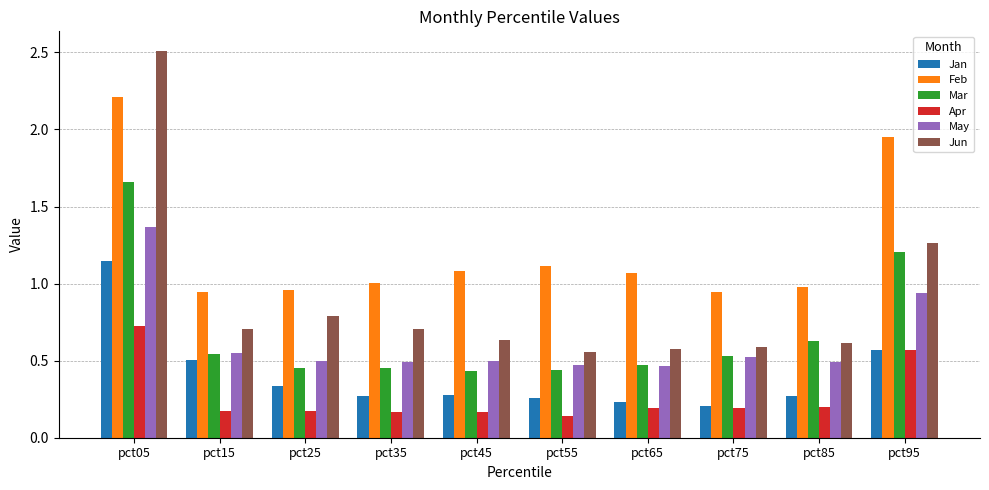

Which series has the largest total across all categories?

Feb